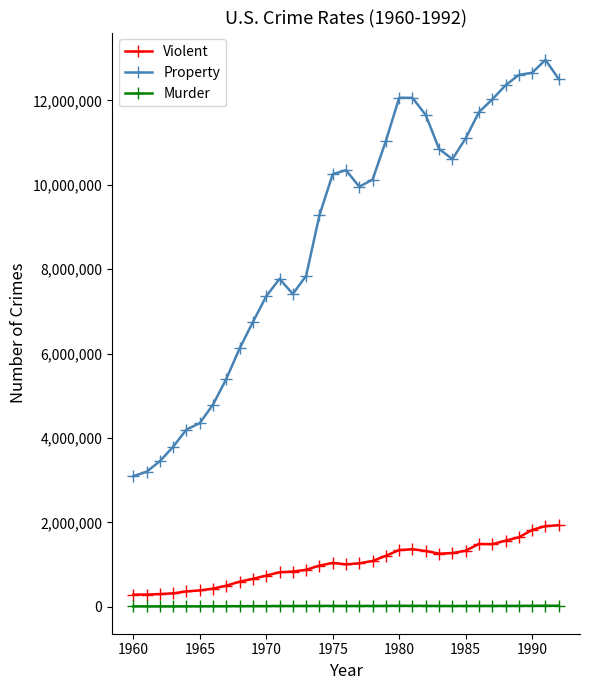

What is the maximum value shown in the chart?

12961100